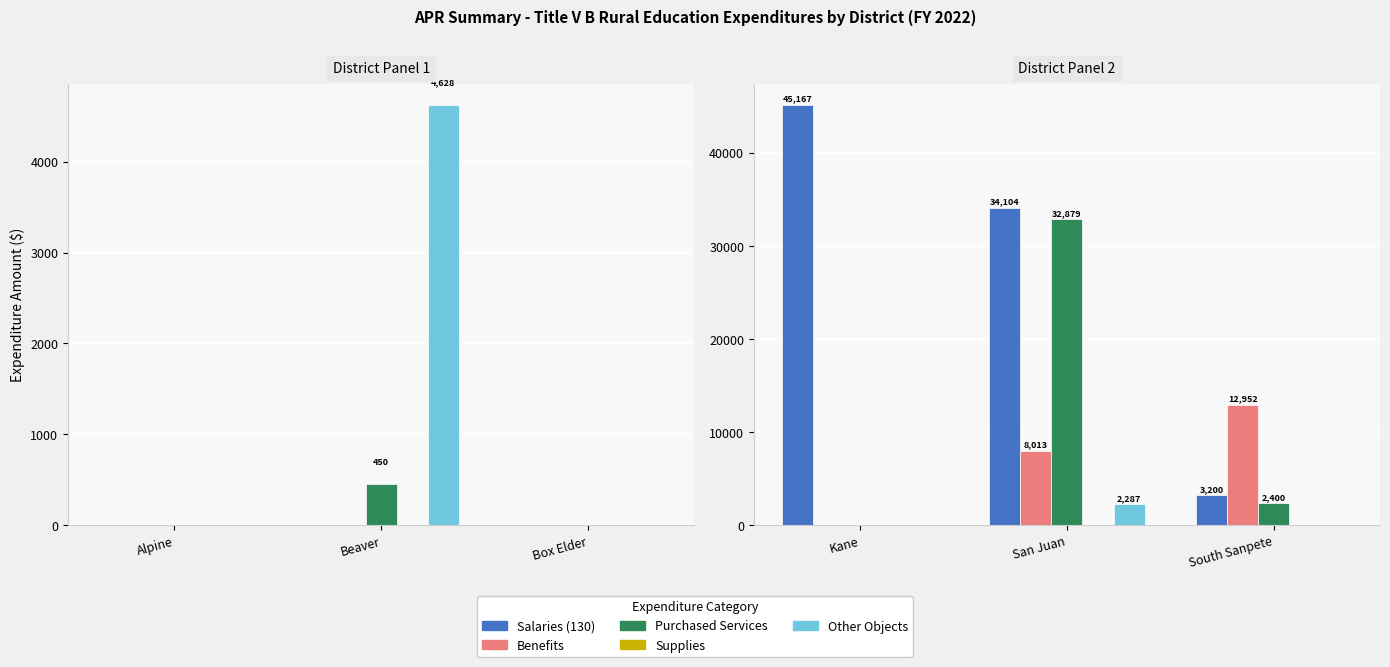

What is the sum of all Benefits values?

20965.1